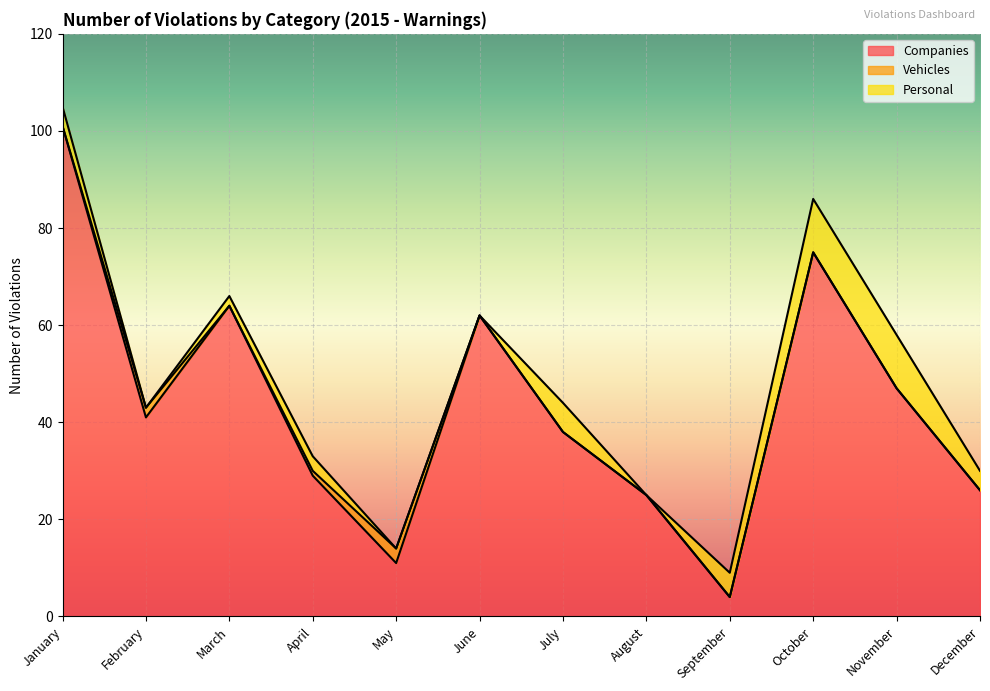

True or false: Personal and Companies intersect in this chart.

True